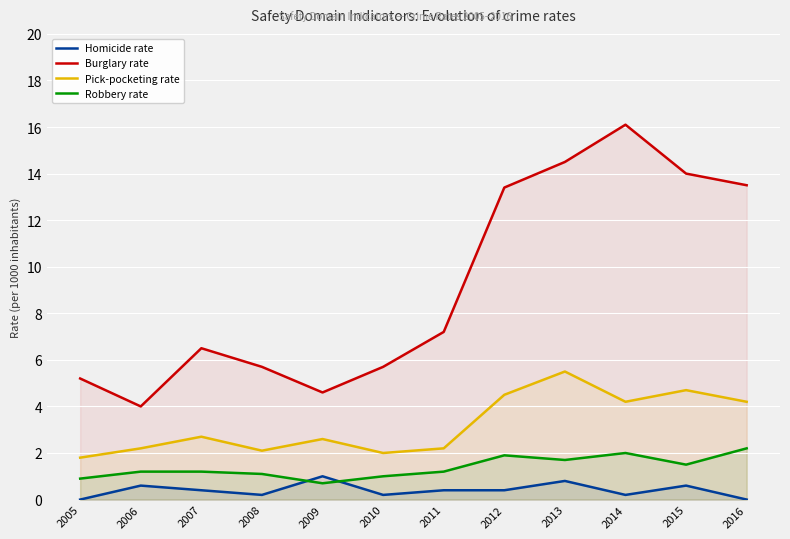

Which series has the widest spread of values?

Burglary rate